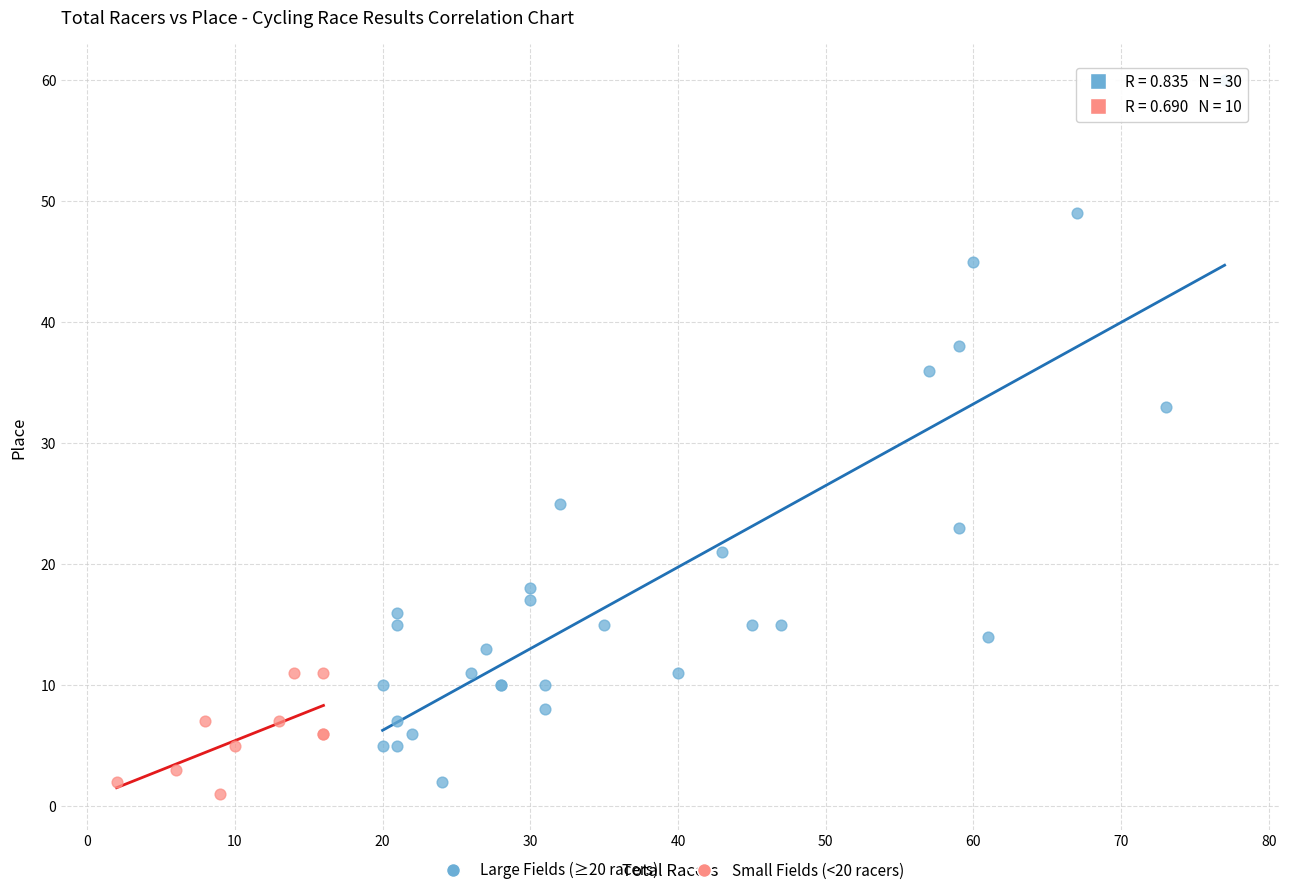

Which series reaches the maximum Y coordinate?

Large Fields (≥20 racers)